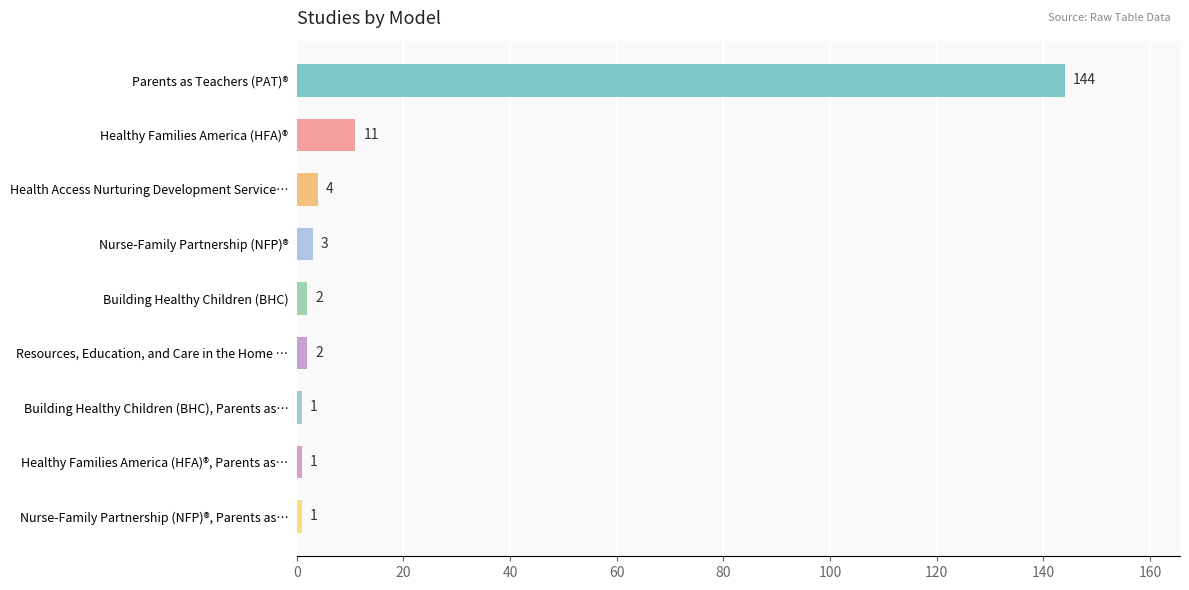

The chart shows a value of 2 at Resources, Education, and Care in the Home …. True or false?

True